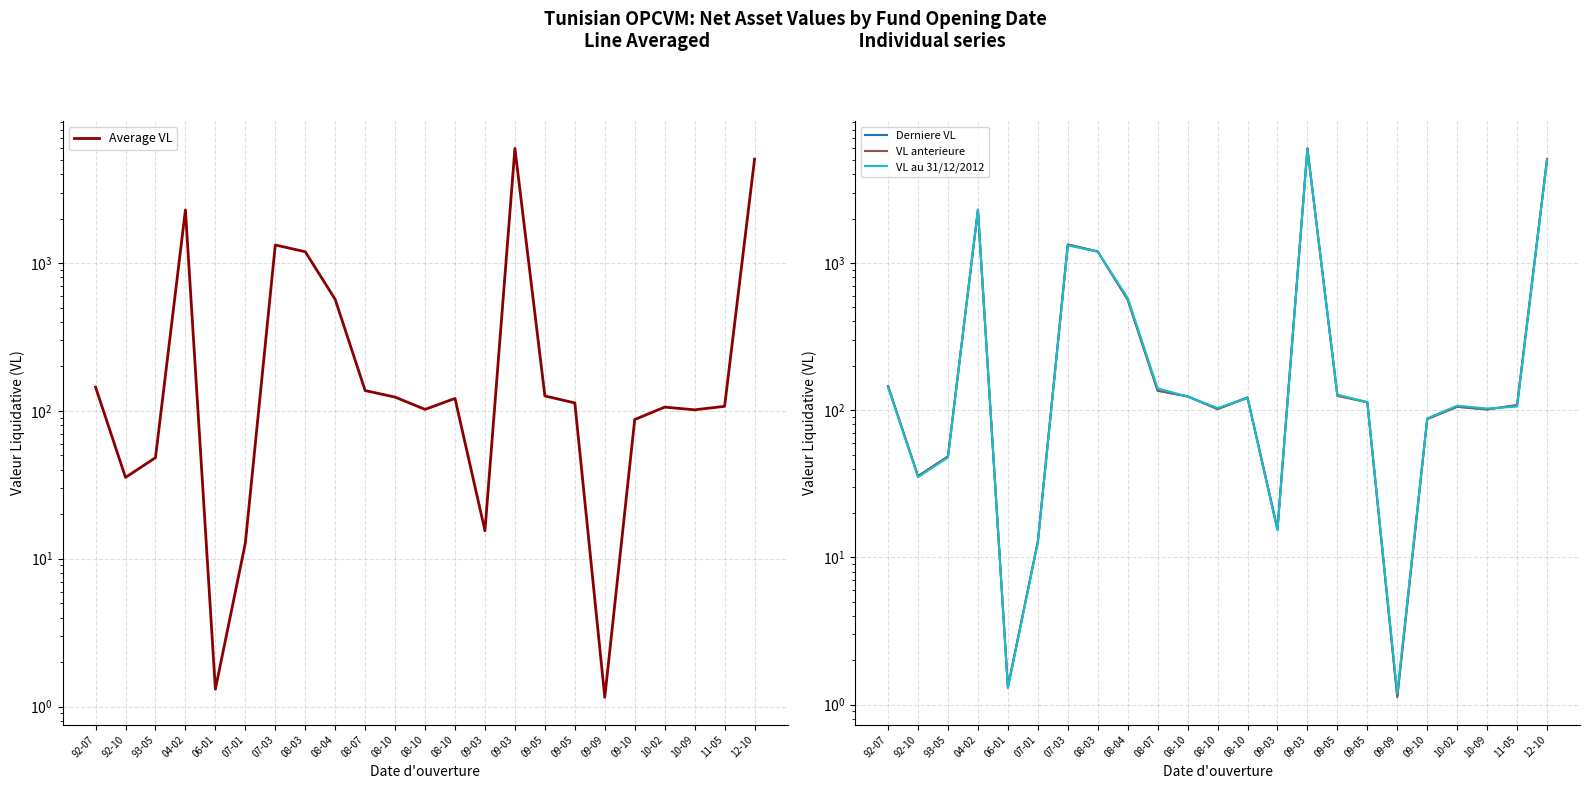

How many data points in Derniere VL are less than 113?

11